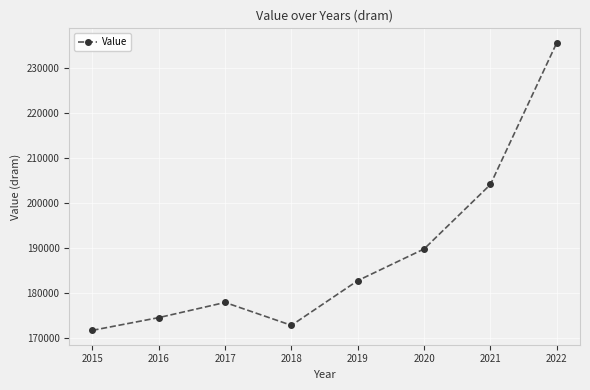

What is the value of the 1st point from the left?

171615